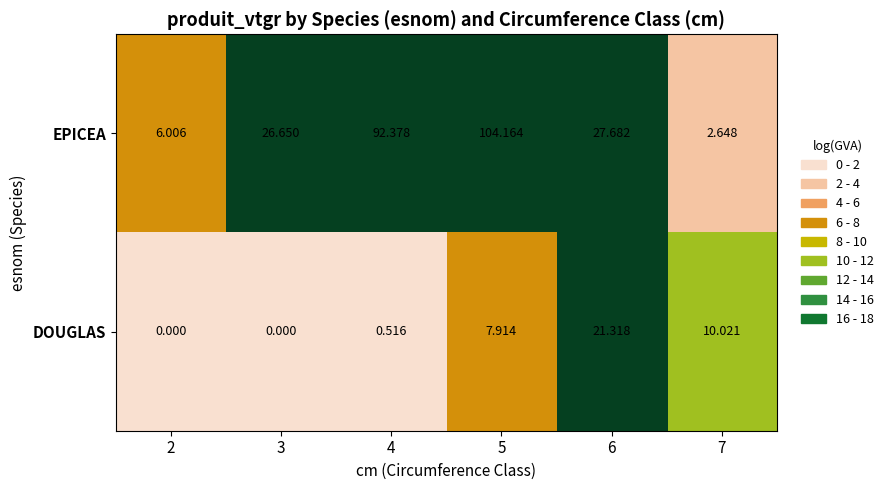

At which category is the sum across all series the highest?

5